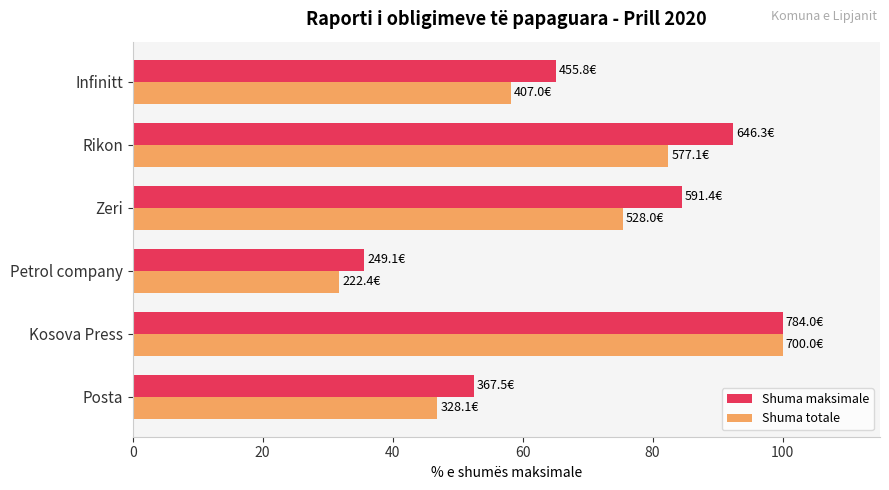

What is the maximum value for Shuma maksimale?

100.0